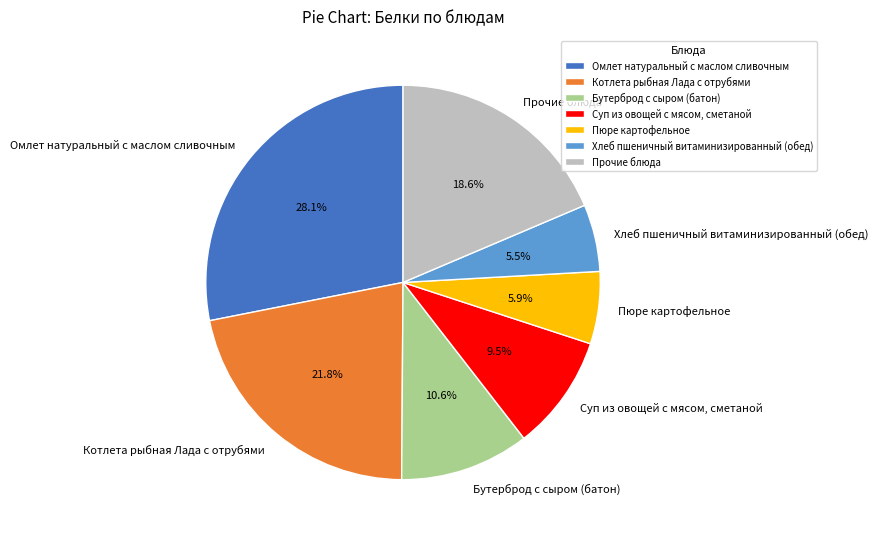

Between Суп из овощей с мясом, сметаной and Хлеб пшеничный витаминизированный (обед), which is larger?

Суп из овощей с мясом, сметаной